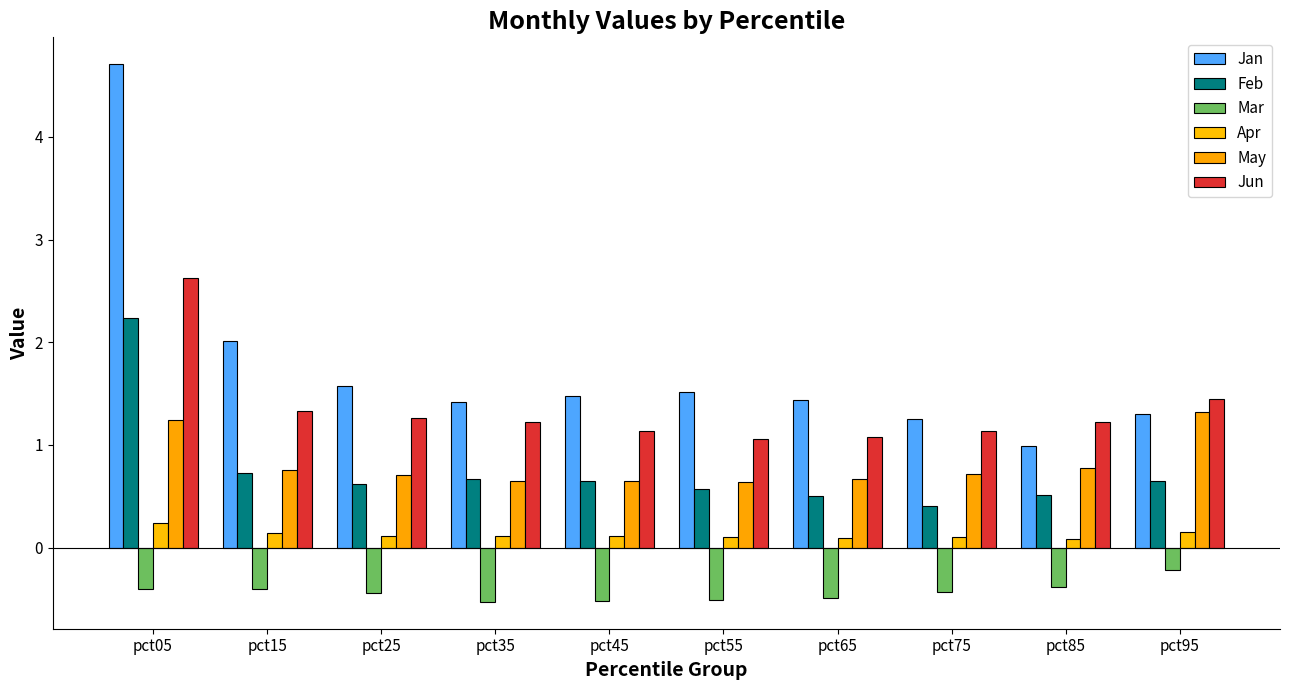

The Mar series shows -0.1 at pct95. True or false?

False